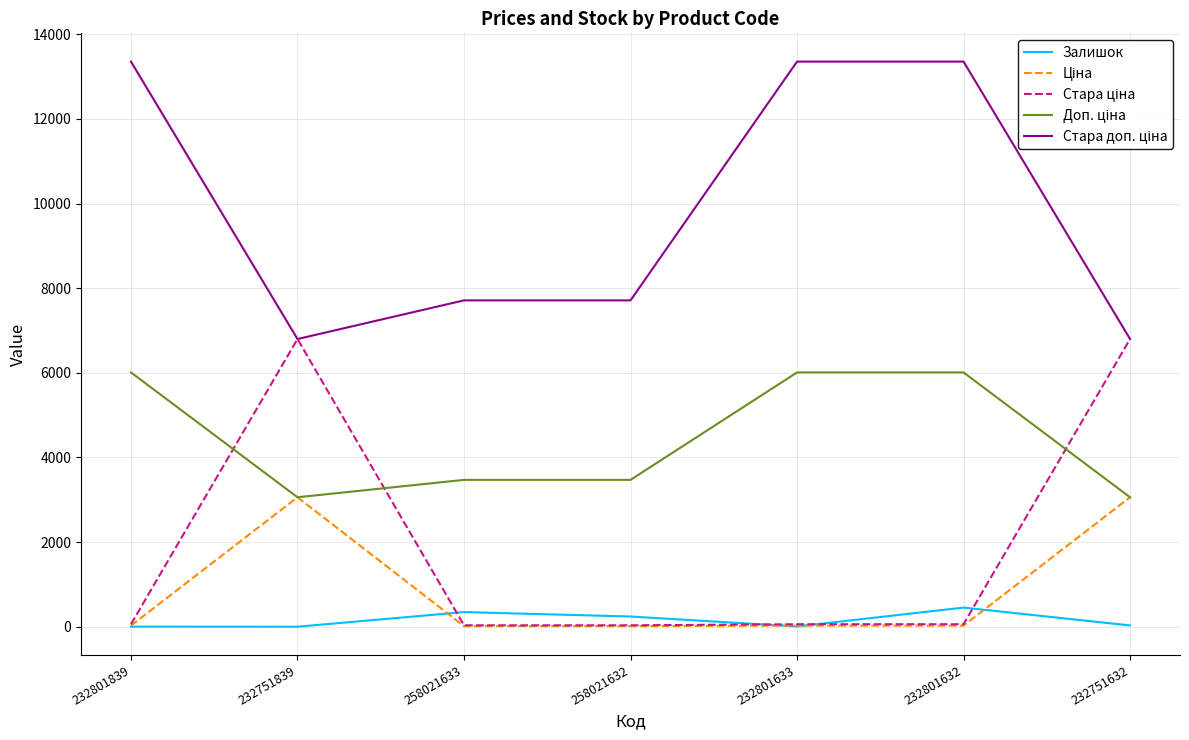

The value of Залишок at 232801632 is 453.0. True or false?

True